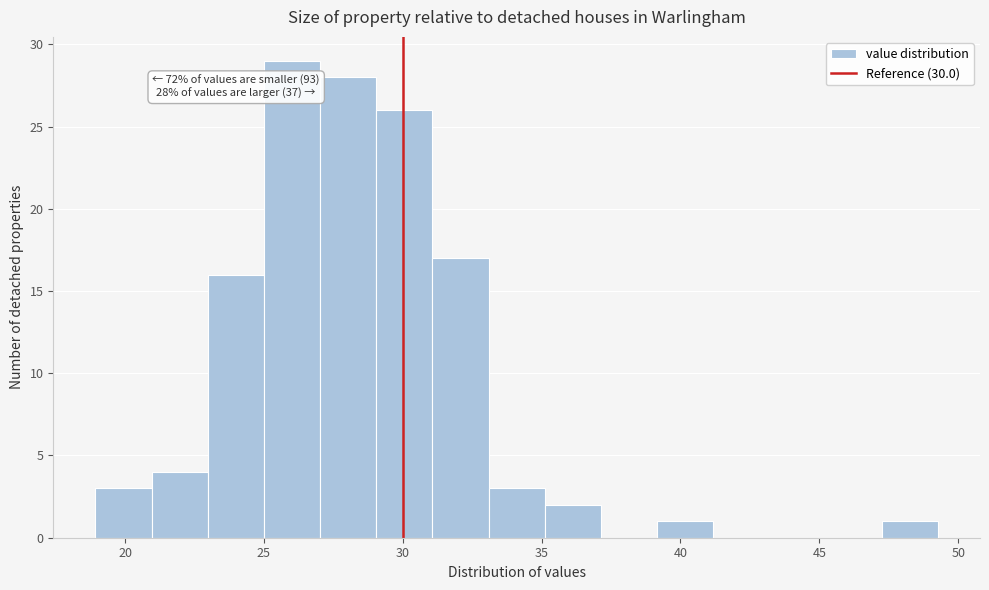

Over which range of the x-axis is the bar tallest?

25.0 to 27.0